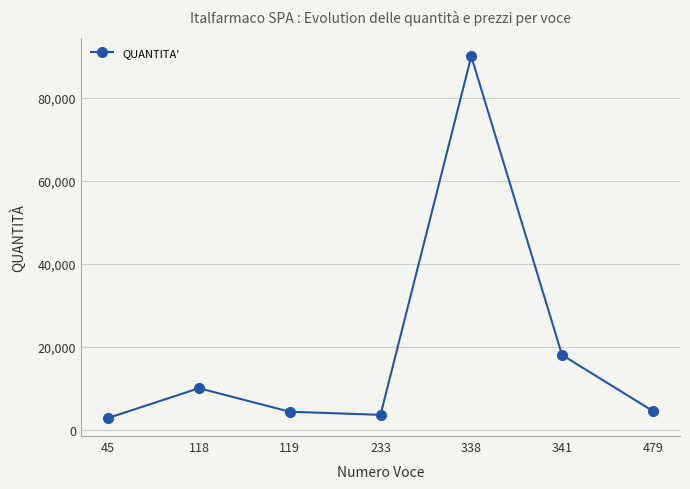

The value at 118 is 15228. True or false?

False